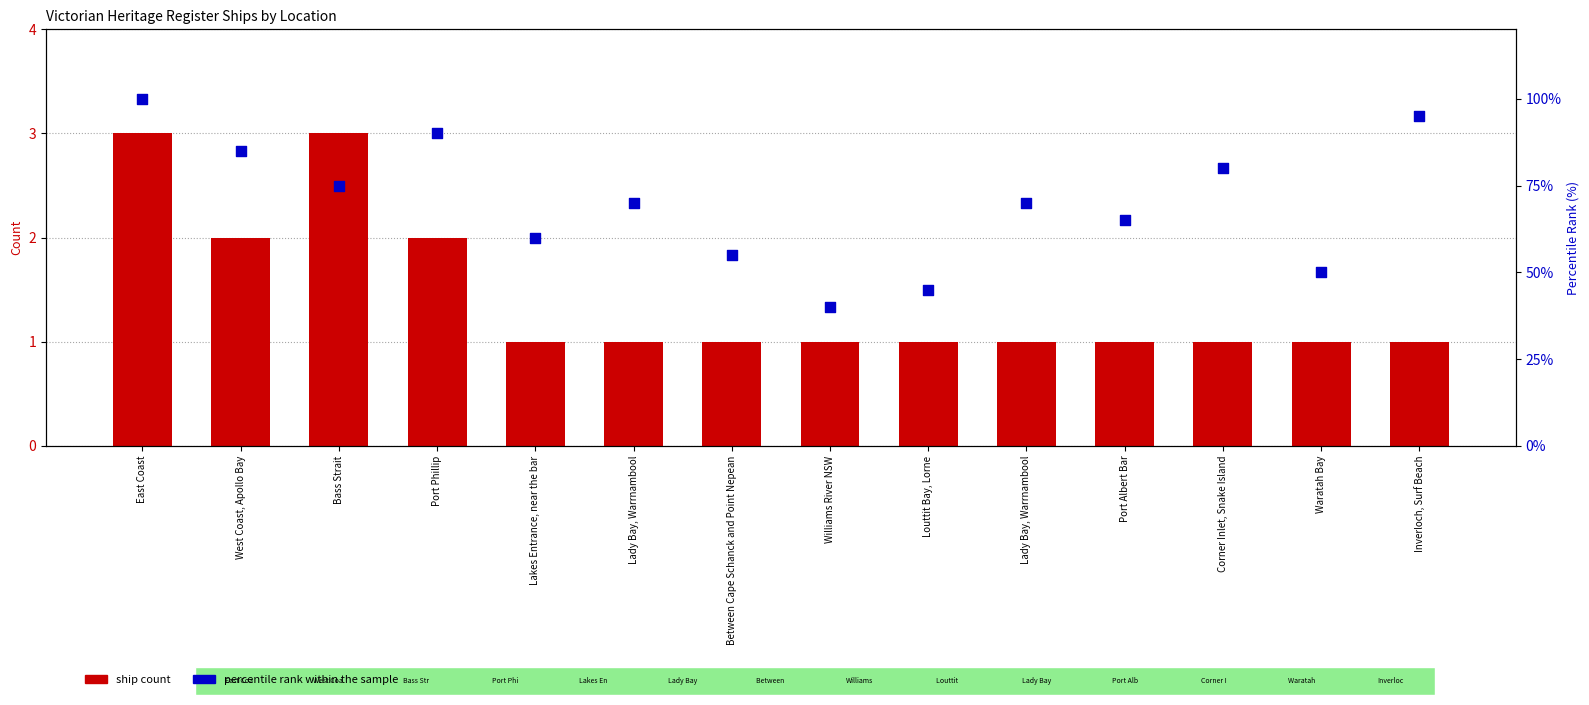

Which series has the largest Y range (max minus min)?

percentile rank within the sample